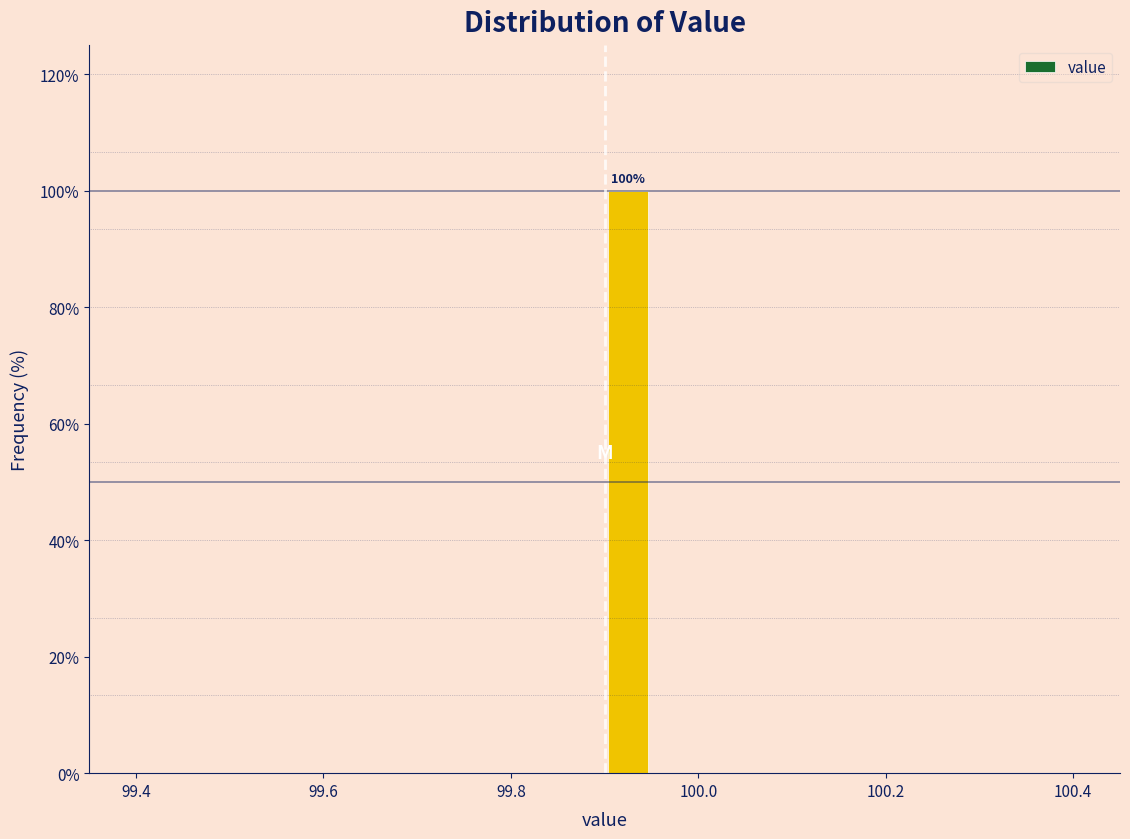

Around what value on the x-axis is the tallest bar? Give the approximate position of its centre, as read against the axis.

99.92